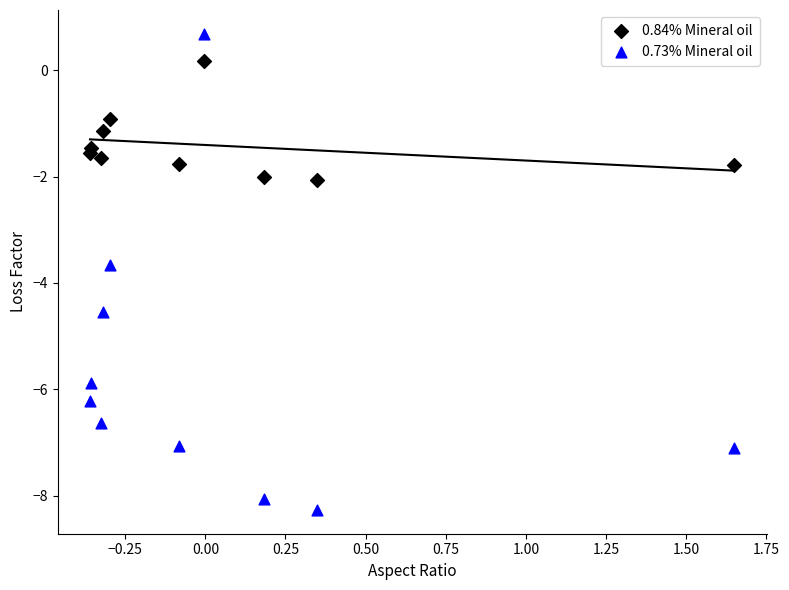

Which series contains the highest Y value?

0.73% Mineral oil